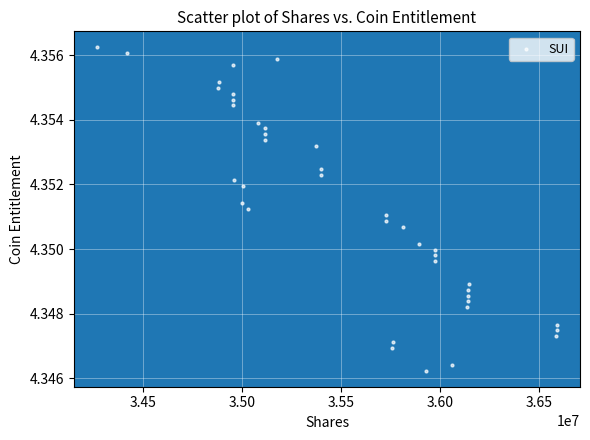

What is the range of X values (max minus min)?

2323714.4